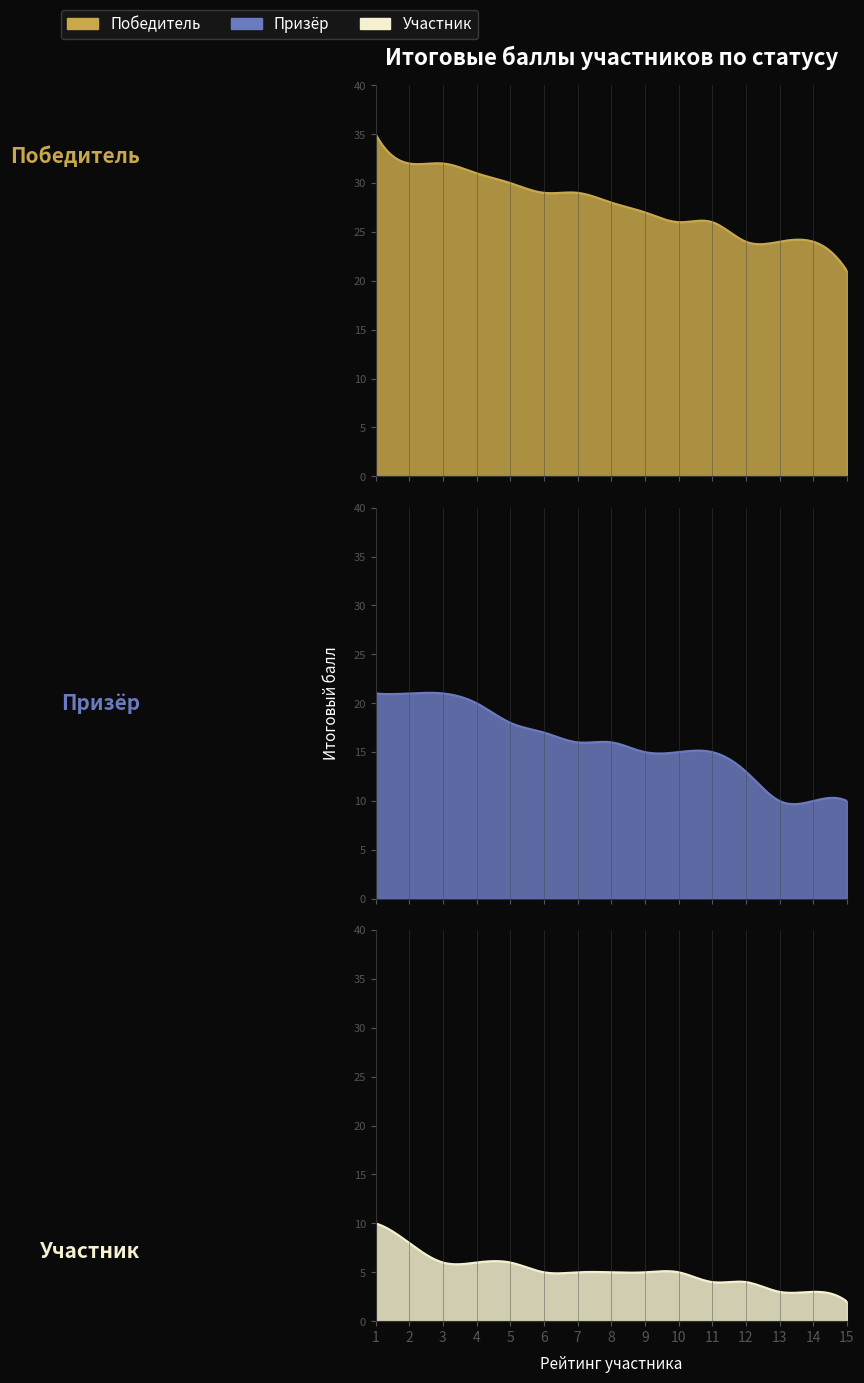

Which category has the lowest value in the Призёр series?

13